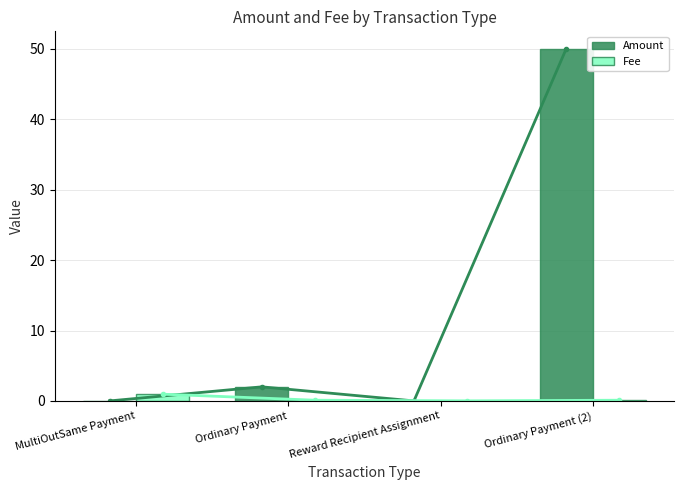

What are all the series names shown in the legend?

Amount, Fee